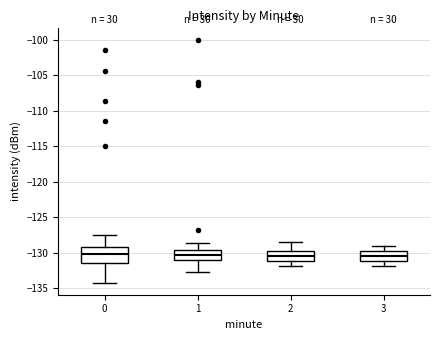

Reading left to right, transcribe this box plot: for each box, give where its median line is, the range the box spans, and where its two whiskers end, as read against the y-axis. The values are not printed on the chart, so give them approximately, as read against the axis.

0: median -130.0, box -131.5 to -129.0, whiskers -134.0 to -127.5
1: median -130.5, box -131.0 to -129.5, whiskers -133.0 to -128.5
2: median -130.5, box -131.0 to -129.5, whiskers -132.0 to -128.5
3: median -130.5, box -131.0 to -129.5, whiskers -132.0 to -129.0